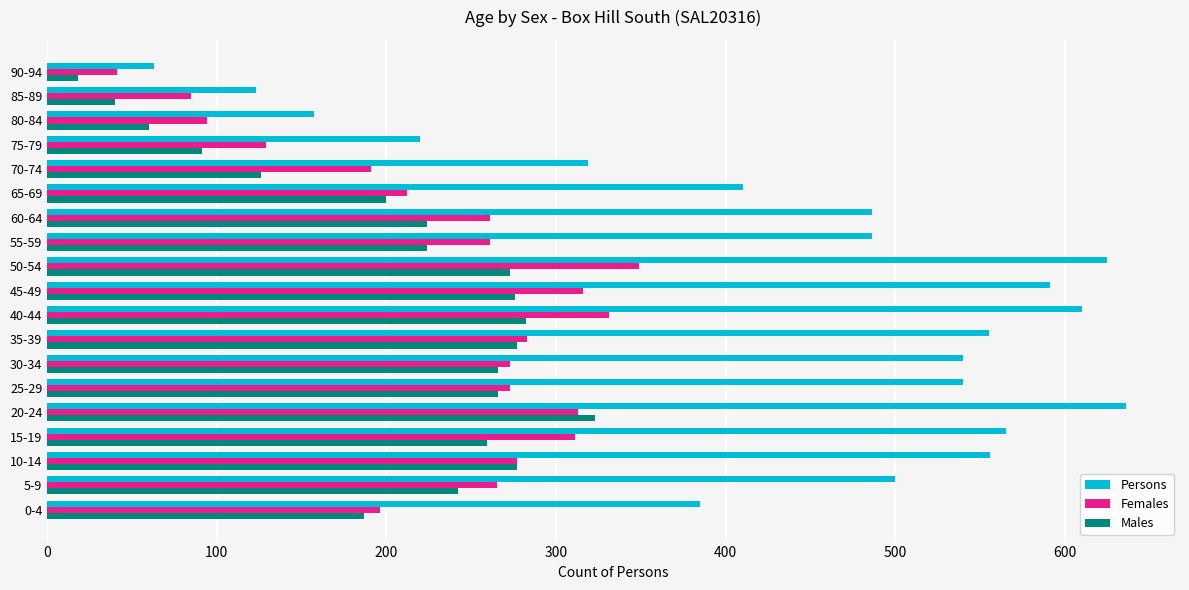

At which category does the chart reach its peak across all series?

20-24